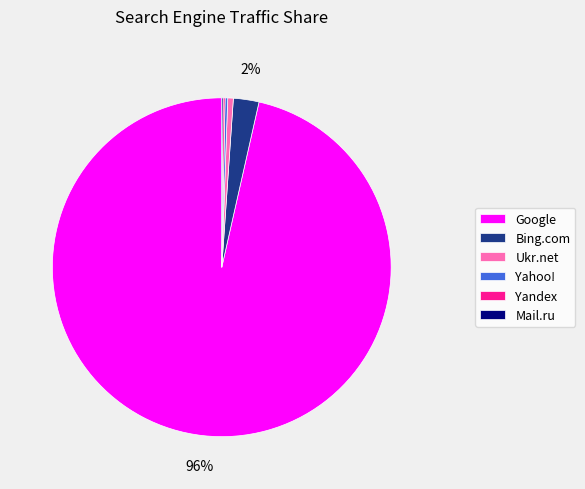

Is it true that Ukr.net is 15% of the pie?

False